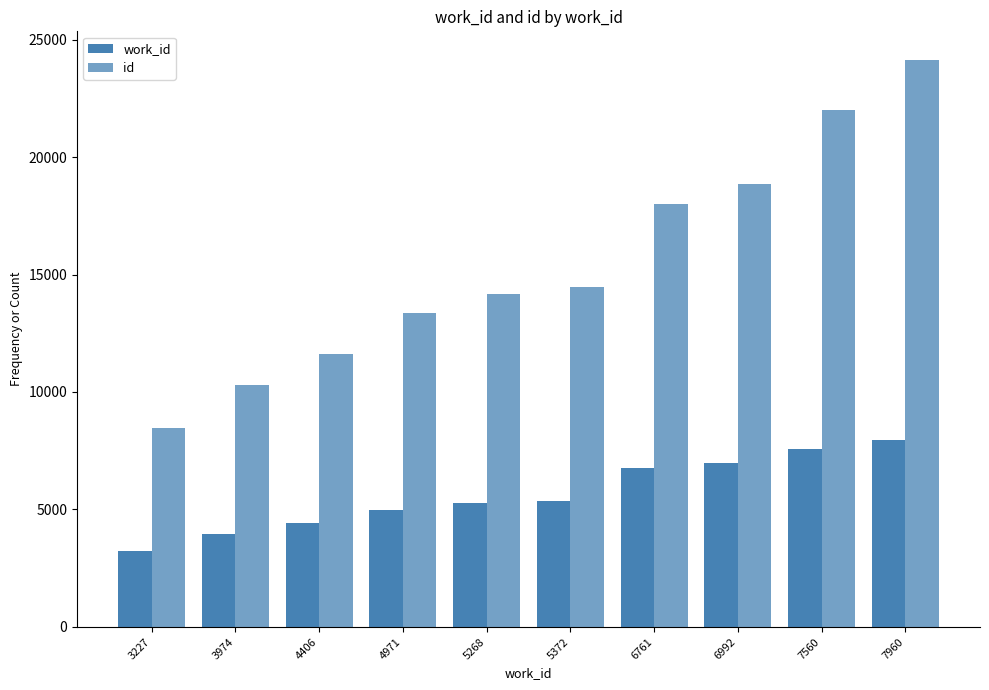

Reading left to right, transcribe all the data shown in this chart.

work_id: 3227=3227	3974=3974	4406=4406	4971=4971	5268=5268	5372=5372	6761=6761	6992=6992	7560=7560	7960=7960
id: 3227=8476	3974=10315	4406=11605	4971=13382	5268=14183	5372=14448	6761=17998	6992=18864	7560=21993	7960=24142